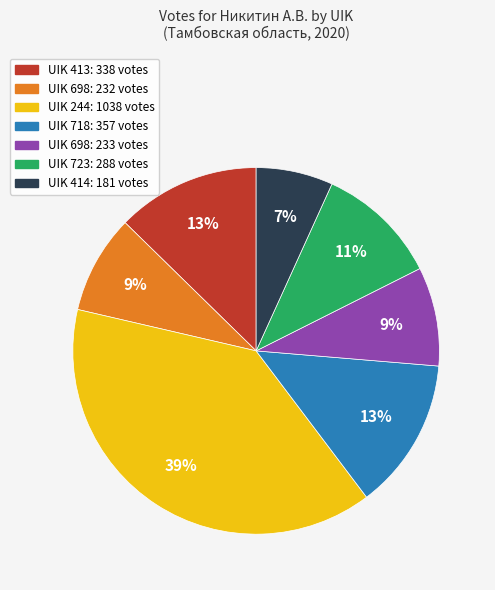

To the nearest percent, what is the difference between the largest and smallest slice percentages?

32%